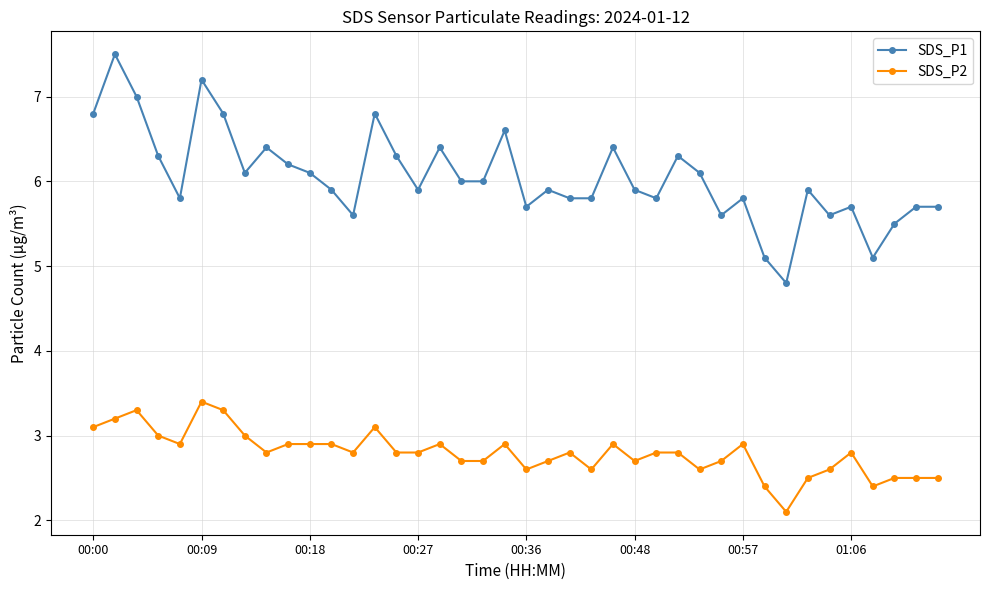

What is the average value of the SDS_P1 series?

6.0